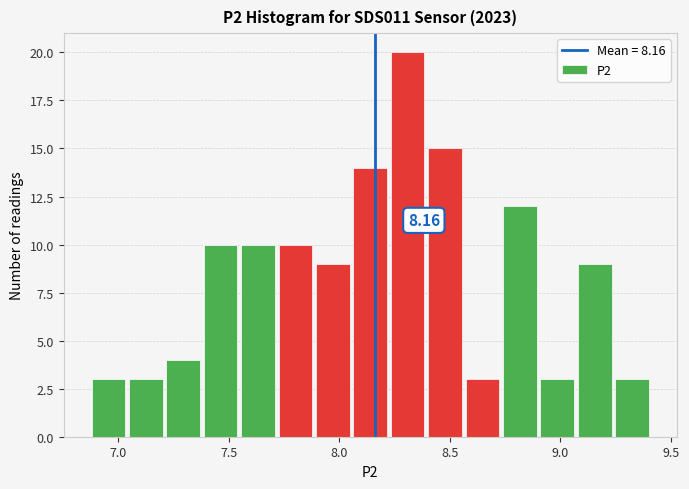

Around what value on the x-axis is the tallest bar? Give the approximate position of its centre, as read against the axis.

8.30